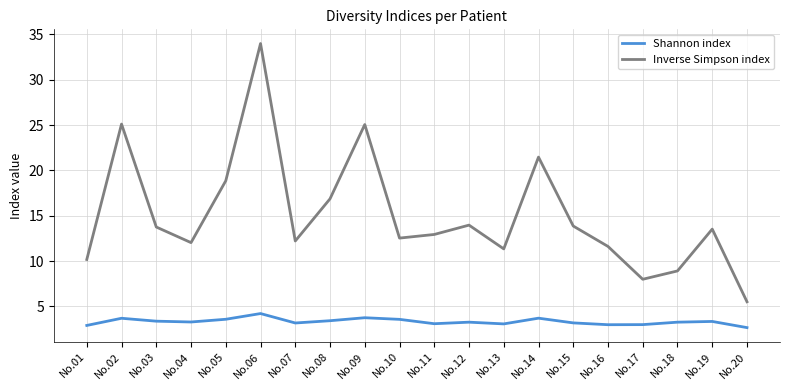

What is the difference between the Inverse Simpson index values at No.10 and No.03?

1.2